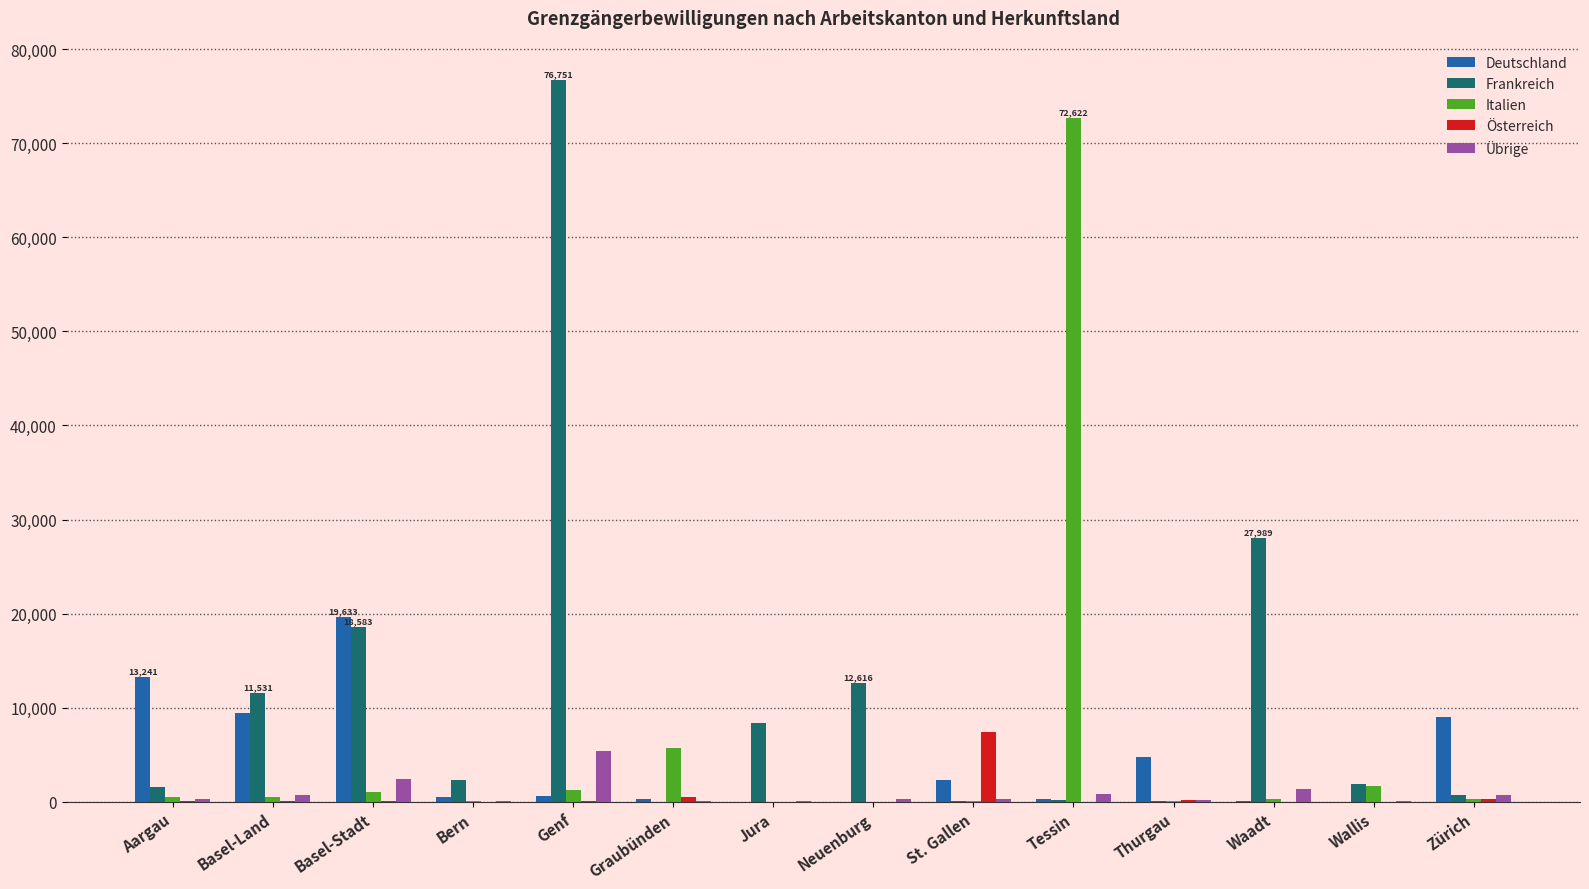

At which category is the sum across all series the highest?

Genf